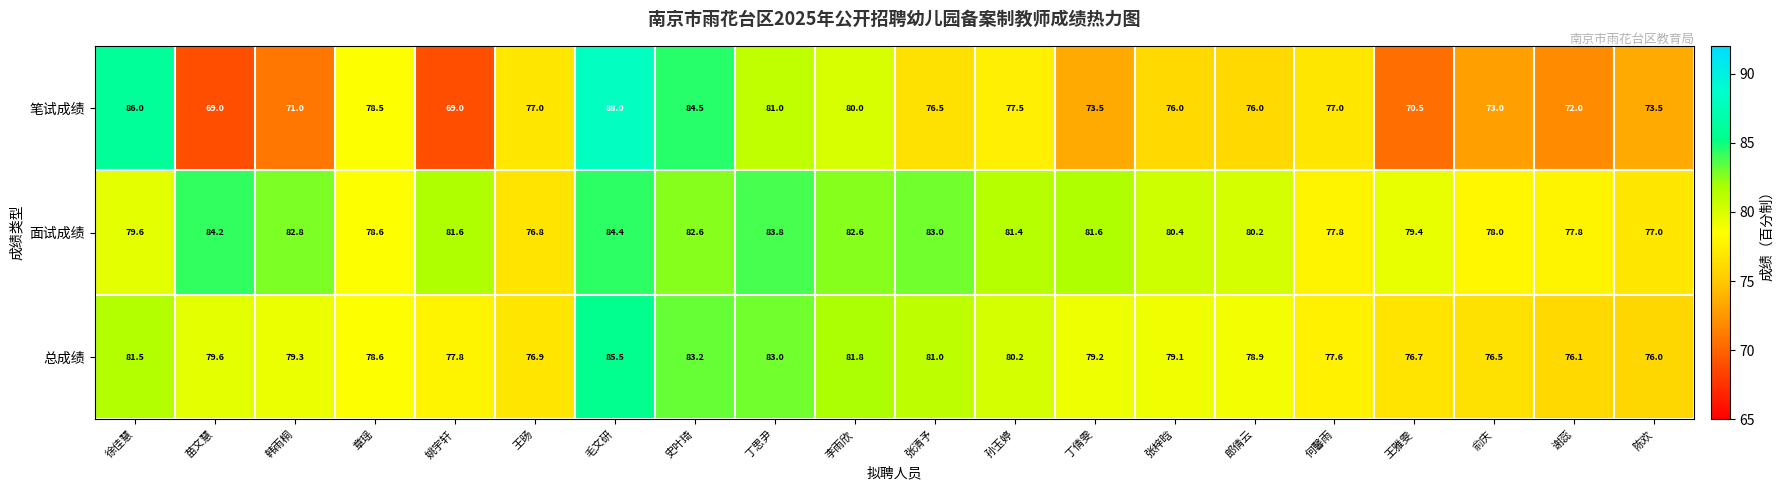

Which series changed the most between 史叶琦 and 丁思尹?

笔试成绩